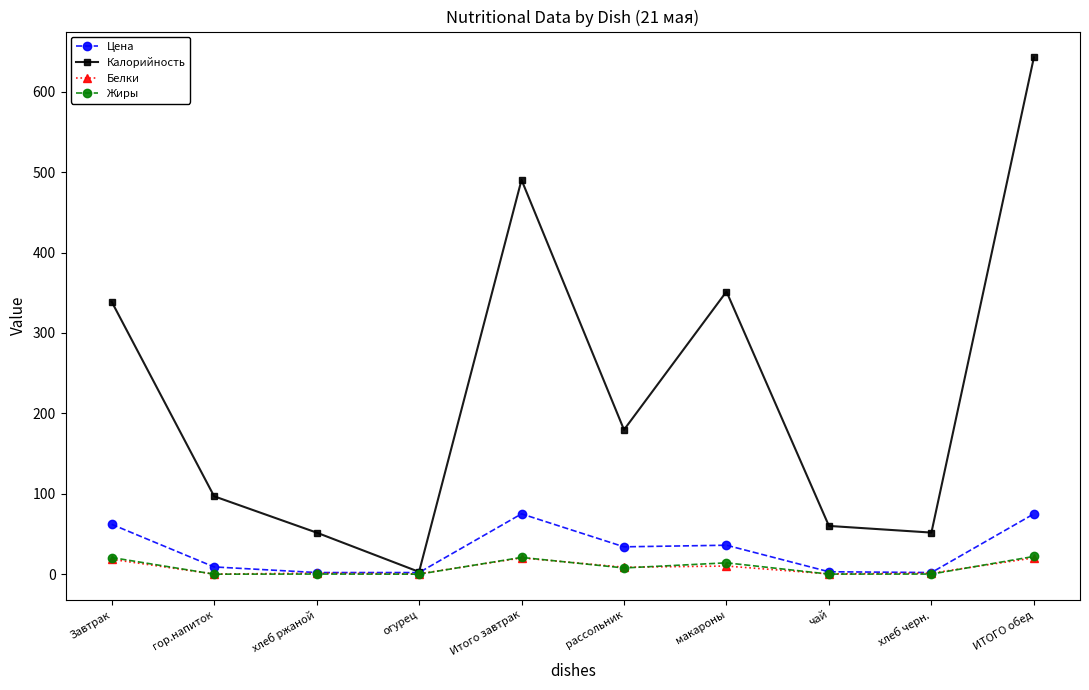

What is the average value of the Белки series?

8.1